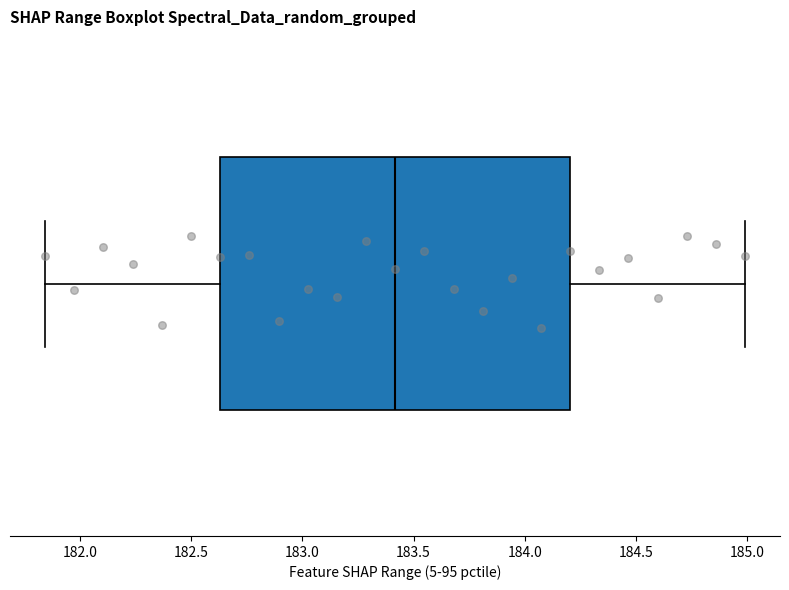

Where is the left edge of the box on the x-axis? The values are not printed on the chart, so give them approximately, as read against the axis.

182.65